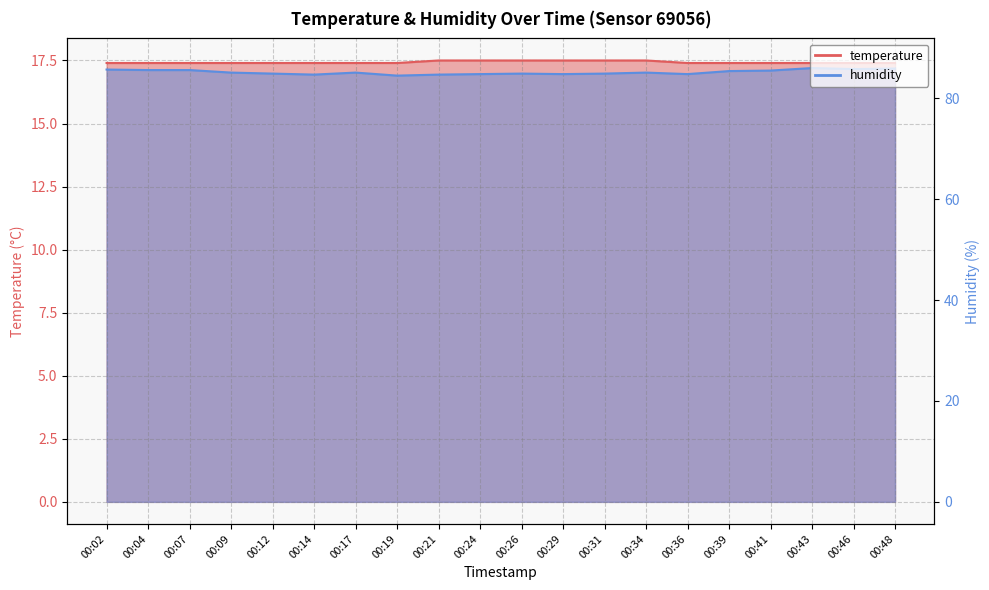

What is the difference between the maximum and second lowest values in the humidity series?

0.3